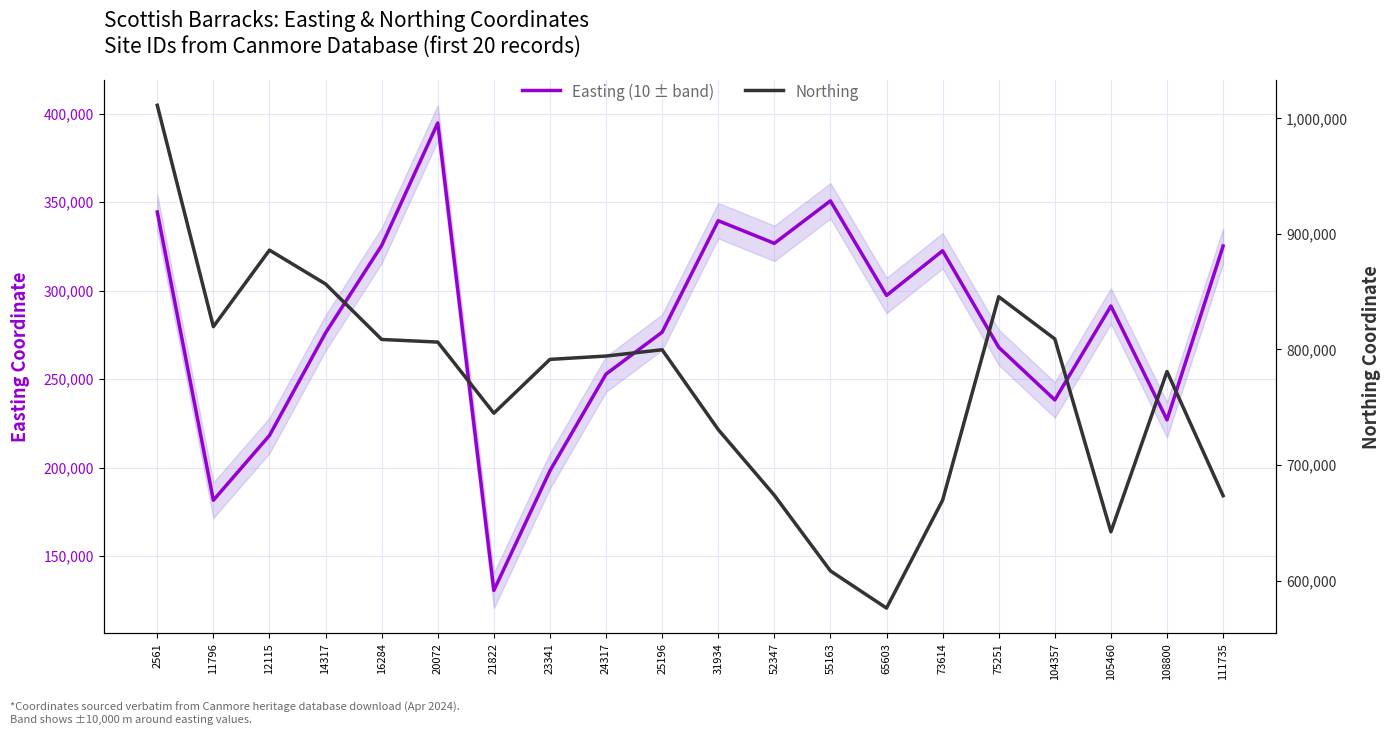

At which category does Northing reach its first local valley?

11796